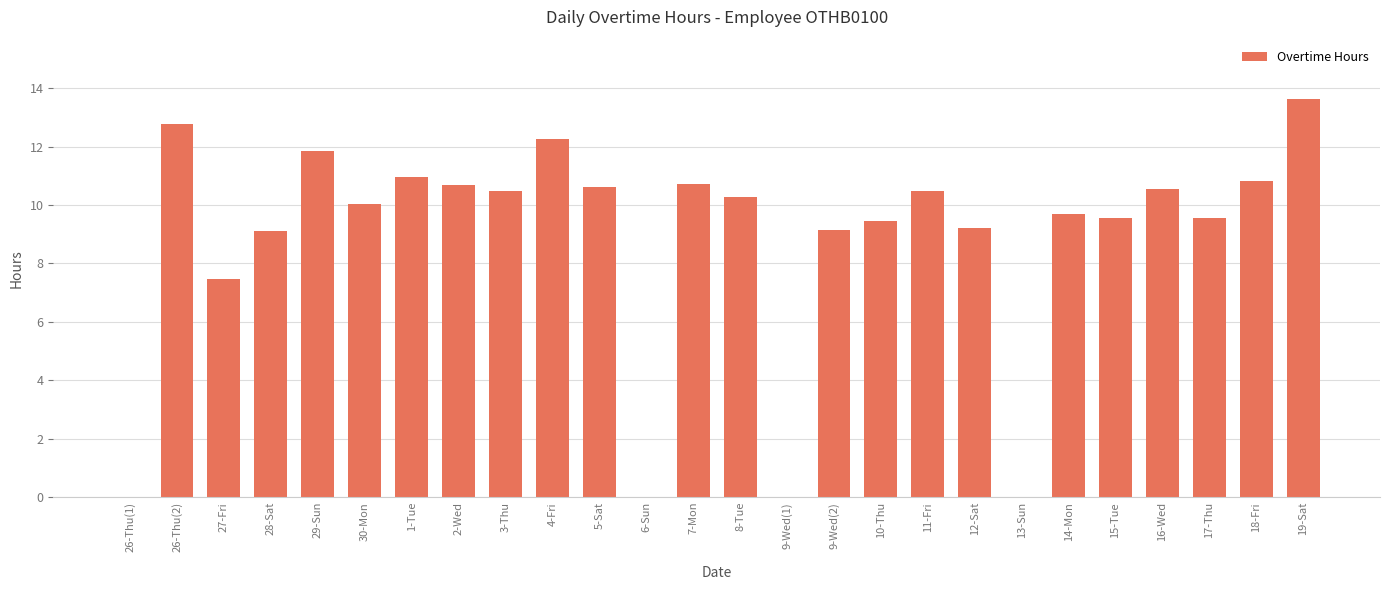

Is it true that the value at 15-Tue is 17.1?

False